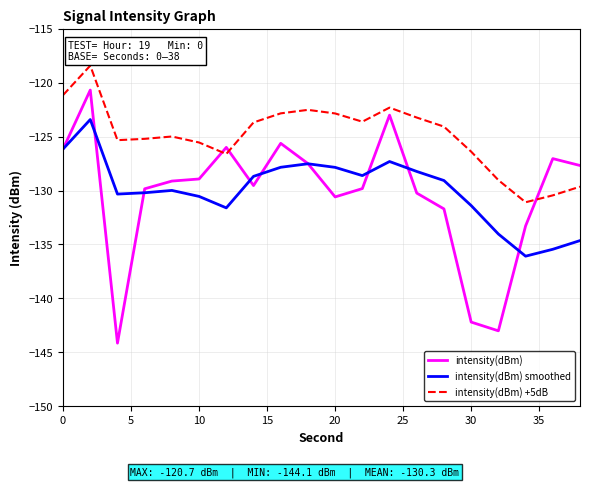

Which series has the largest total across all categories?

intensity(dBm) +5dB